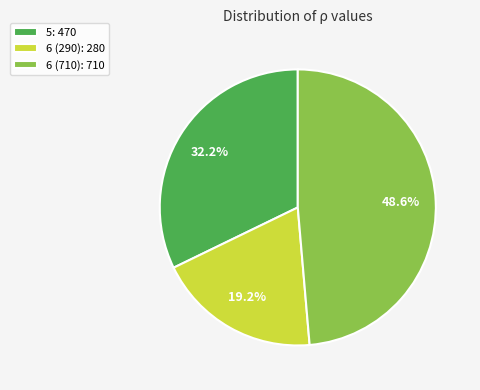

Rank the categories by value from lowest to highest.

6 (290), 5, 6 (710)